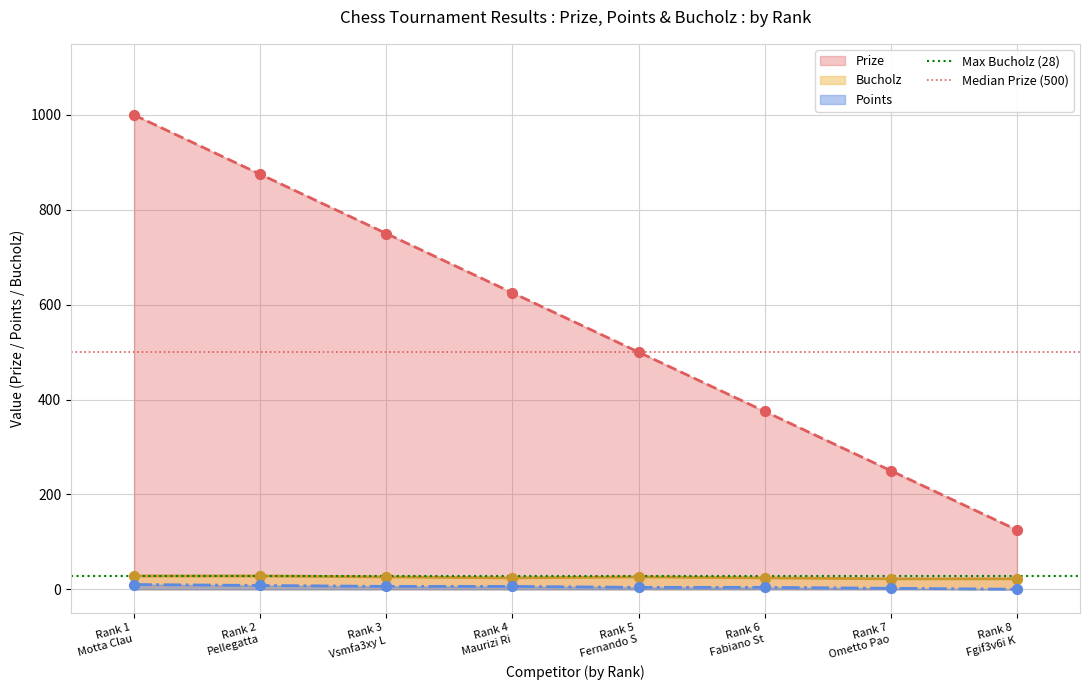

What is the maximum value for Bucholz?

28